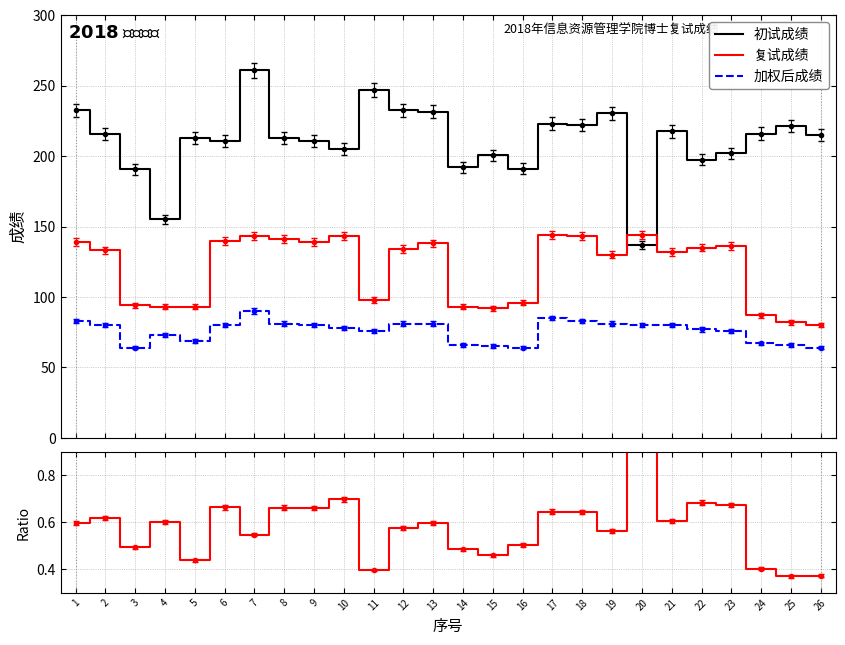

List the labels in order of 初试成绩 value, largest first.

7, 11, 1, 12, 13, 19, 17, 18, 25, 21, 24, 2, 26, 8, 5, 6, 9, 10, 23, 15, 22, 14, 16, 3, 4, 20